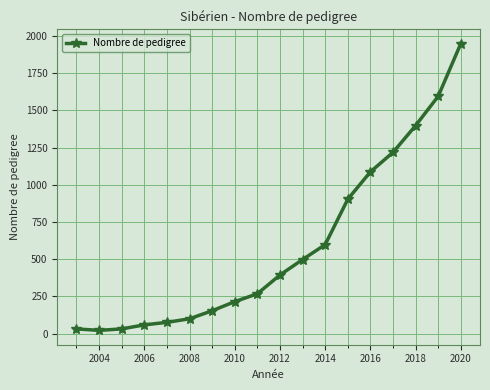

What is the sum of all values?

10598